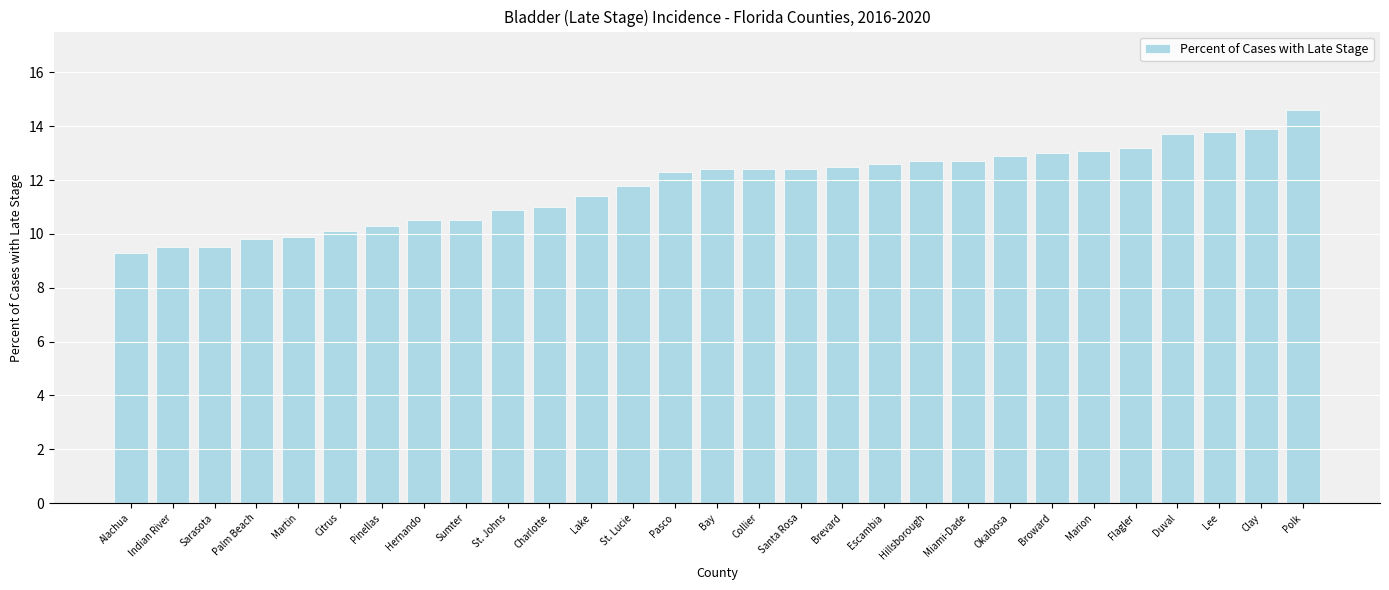

The value at Miami-Dade is 12.7. True or false?

True